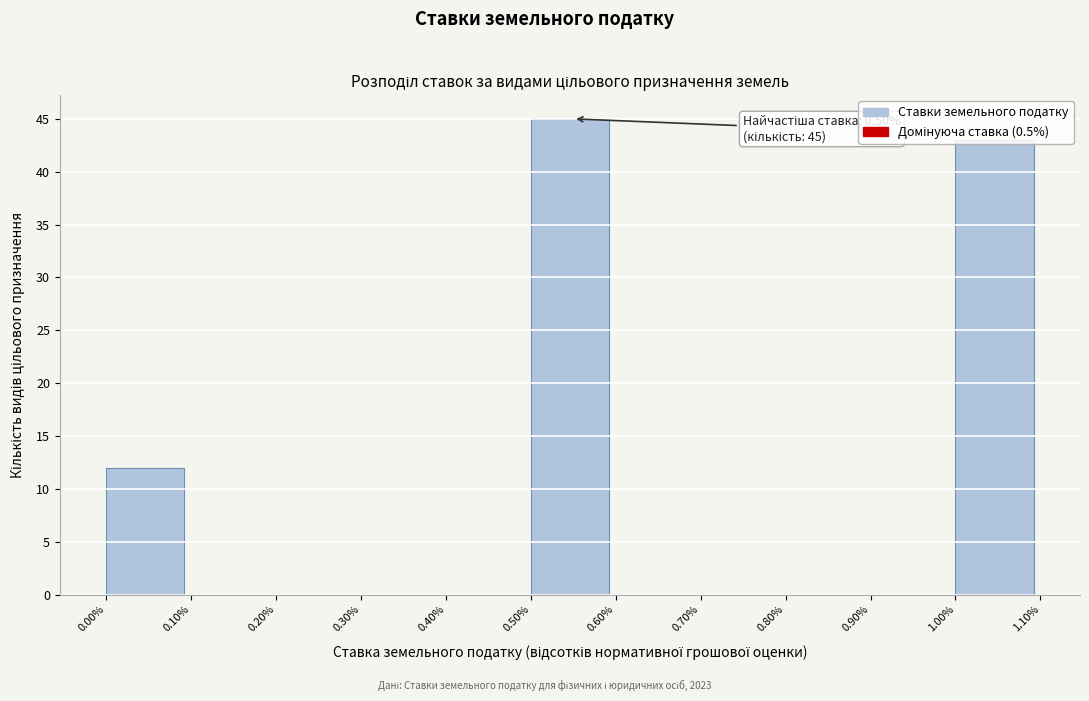

Over which range of the x-axis is the bar tallest?

0.50% to 0.60%